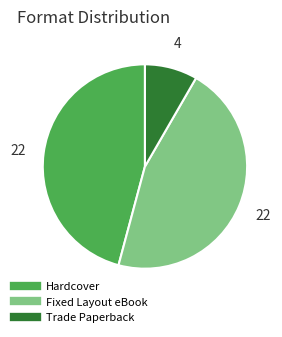

What is the smallest slice in the pie chart?

Trade Paperback